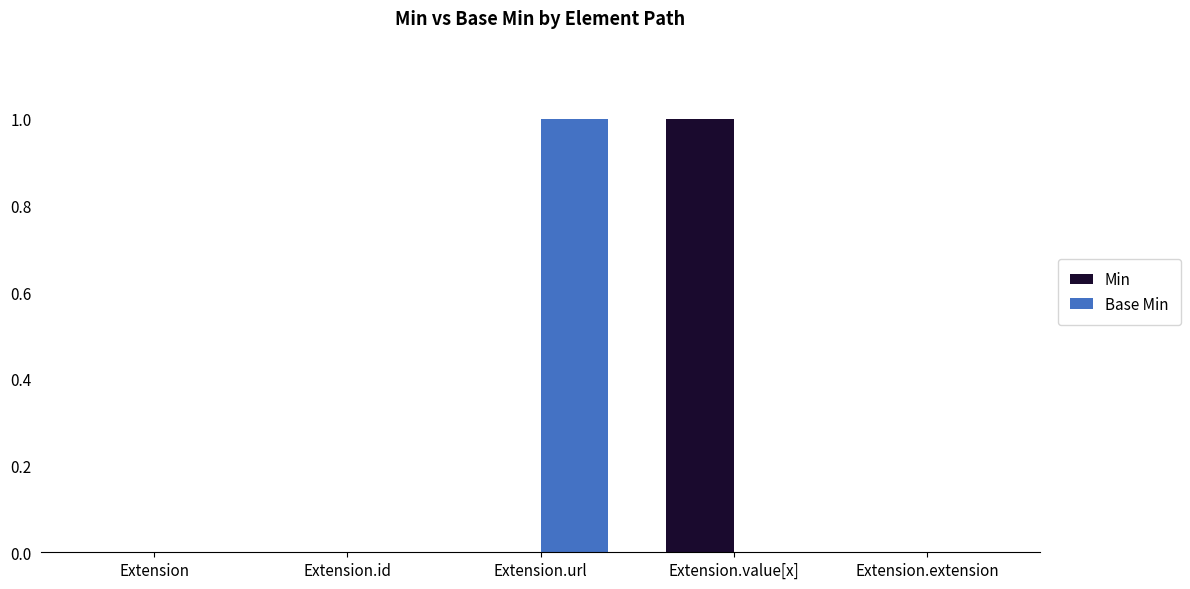

At which label does Base Min reach its peak?

Extension.url